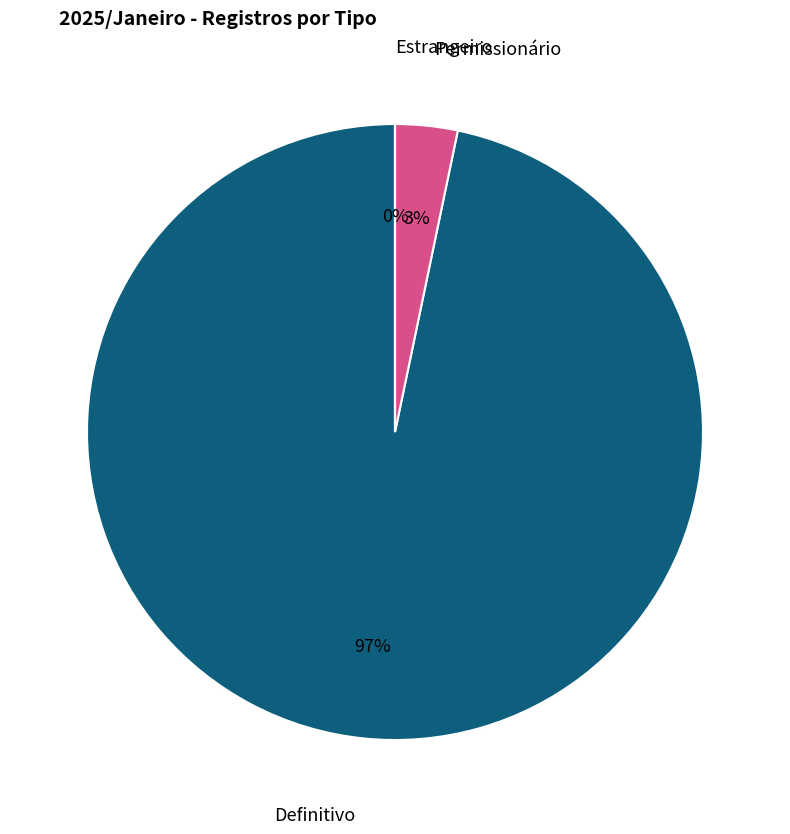

To the nearest percent, what is the difference between the largest and smallest slice percentages?

97%